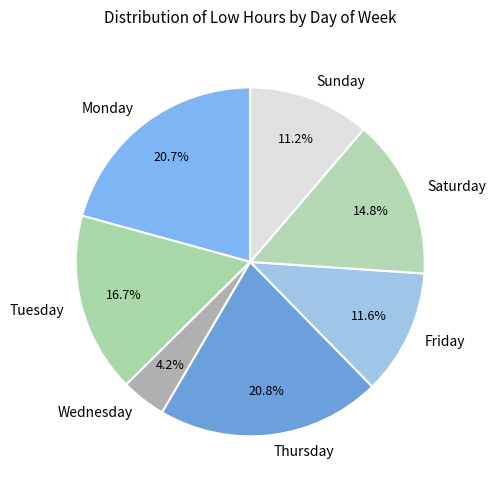

Does any single category account for the majority?

No